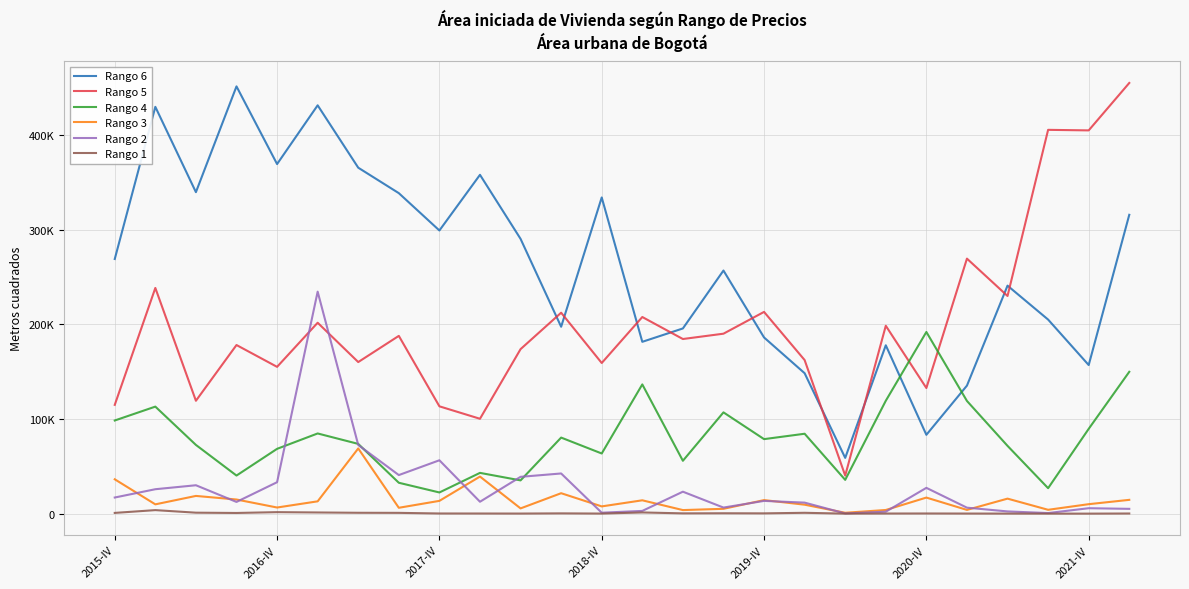

Reading left to right, transcribe all the data shown in this chart.

Rango 6: 268931.0	429634.0	339513.0	451238.0	369198.0	431240.0	365366.0	338471.0	299052.0	357834.0	290194.0	197369.6	333930.1	181459.5	195579.8	256745.4	186060.8	148296.0	58863.2	177792.5	83244.8	135209.7	240786.4	204947.2	156924.4	315608.5
Rango 5: 114871.0	238347.0	119198.0	178070.0	155015.0	201613.0	160077.0	187733.0	113330.0	100180.0	173719.0	212208.4	159082.6	207656.2	184416.4	190043.1	213052.9	162182.7	40170.8	198411.9	132660.8	269320.8	229864.1	405338.1	404761.4	454850.2
Rango 4: 98360.0	113020.0	72564.0	40216.0	68427.0	84668.0	73644.0	32599.0	22348.0	43035.0	35107.0	80312.4	63513.6	136475.0	55812.8	106946.1	78684.7	84368.2	35661.0	119199.3	191859.9	118996.6	71570.4	26870.3	89544.6	149792.3
Rango 3: 36263.0	9801.0	18695.0	14905.0	6454.0	12986.0	68829.0	6171.0	13481.0	39145.0	5519.0	21568.6	7628.8	14072.0	3748.0	5077.4	14280.5	9442.4	908.0	3842.3	16951.5	3928.2	15834.7	4041.5	9978.1	14550.4
Rango 2: 17009.0	25775.0	29973.0	12349.0	33189.0	234445.0	72487.0	40724.0	56344.0	12547.0	38858.0	42414.0	965.0	2870.5	23167.0	6395.0	13441.0	11622.7	188.0	2044.7	27226.0	6285.7	2332.5	594.9	5718.5	5041.5
Rango 1: 761.0	3703.0	999.0	693.0	1555.0	1219.0	896.0	809.0	151.0	122.0	72.0	273.0	67.0	1238.8	277.0	384.0	282.0	868.0	0.0	103.3	150.0	81.0	36.0	0.0	0.0	127.0